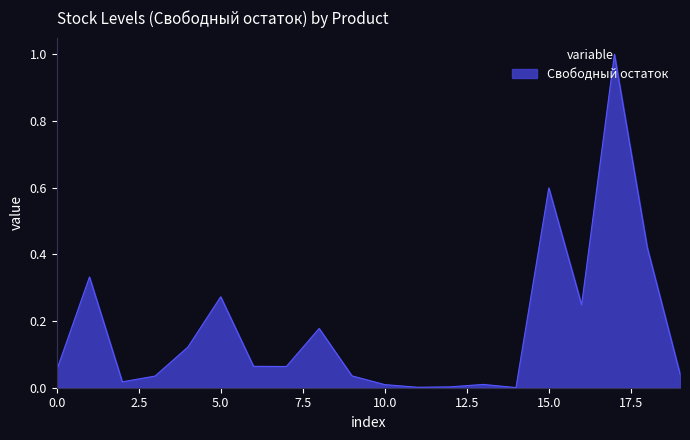

What is the difference between the maximum and minimum values?

1.0